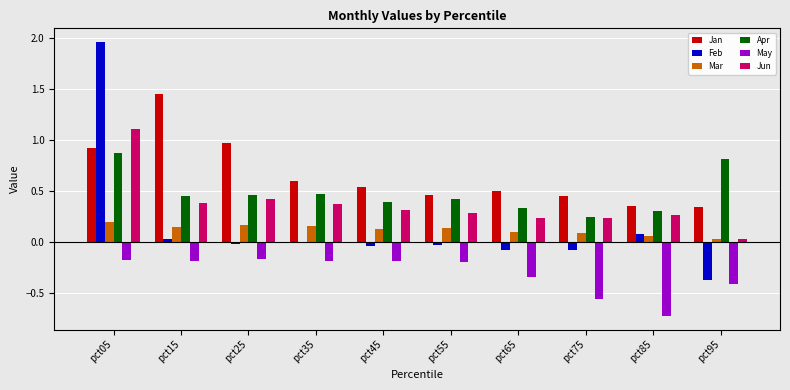

Which series changed the most between pct15 and pct55?

Jan